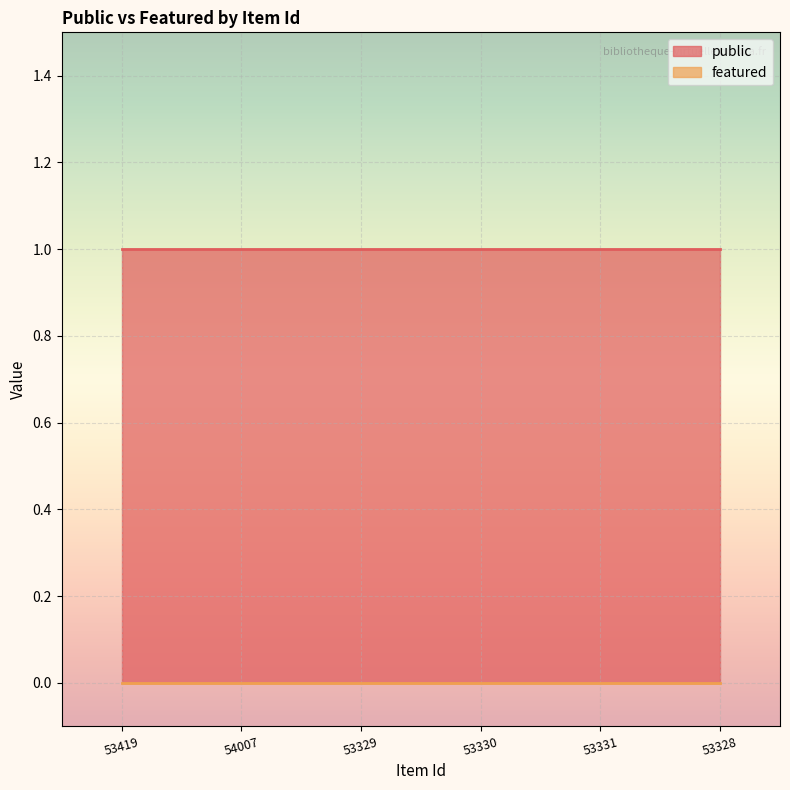

Which series has the largest total across all categories?

public